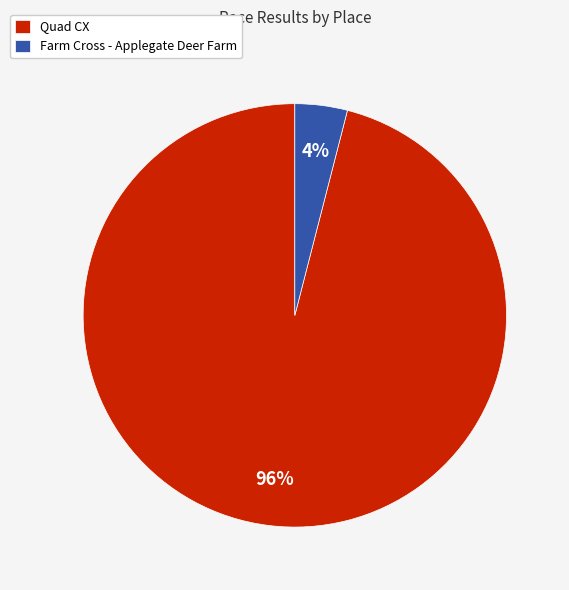

How many segments does this pie chart have?

2